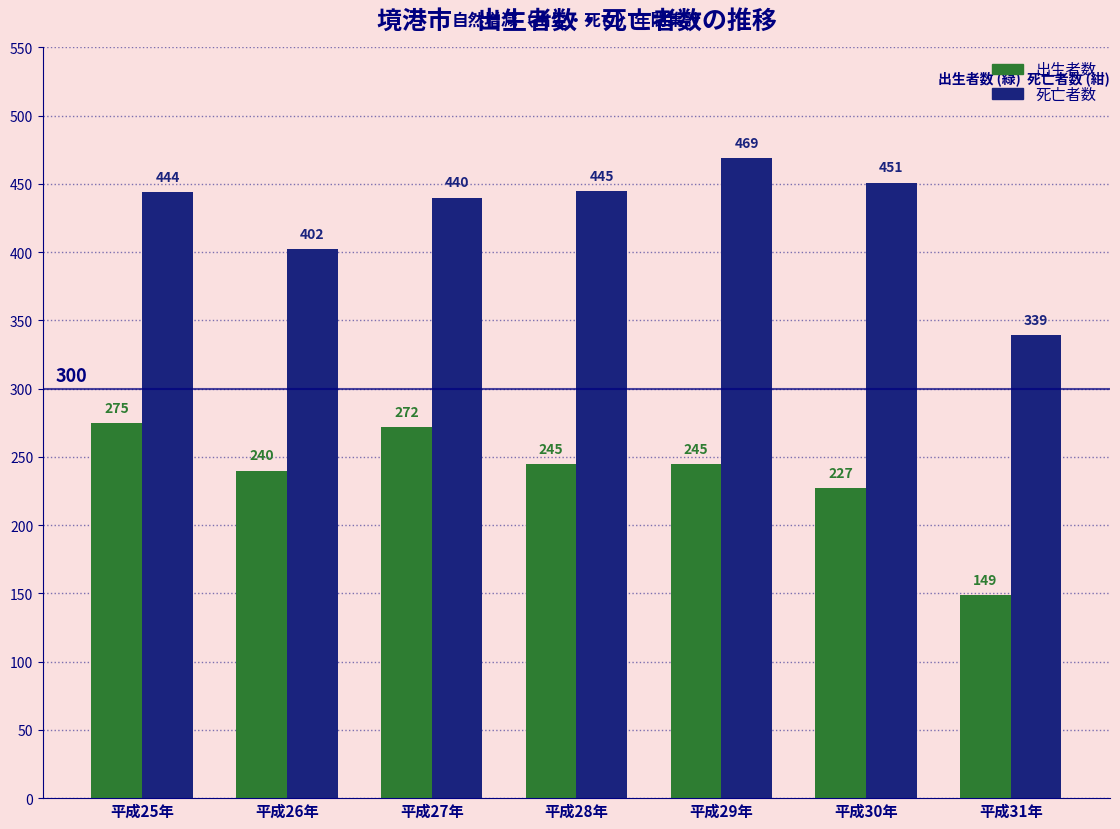

Reading left to right, list all the values displayed in this chart.

出生者数: 275	240	272	245	245	227	149
死亡者数: 444	402	440	445	469	451	339